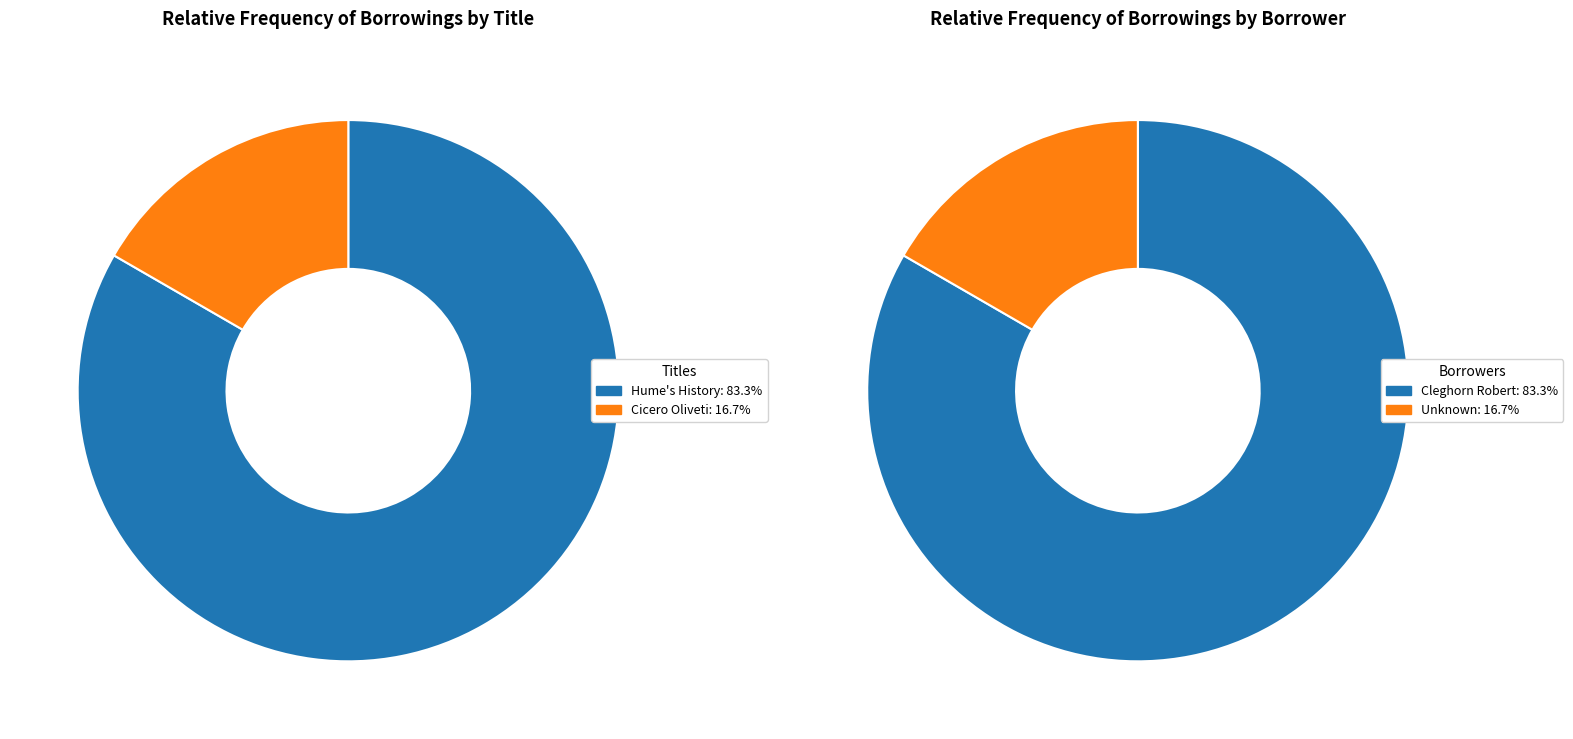

Which has a higher value, Hume's History or Cicero Oliveti?

Hume's History